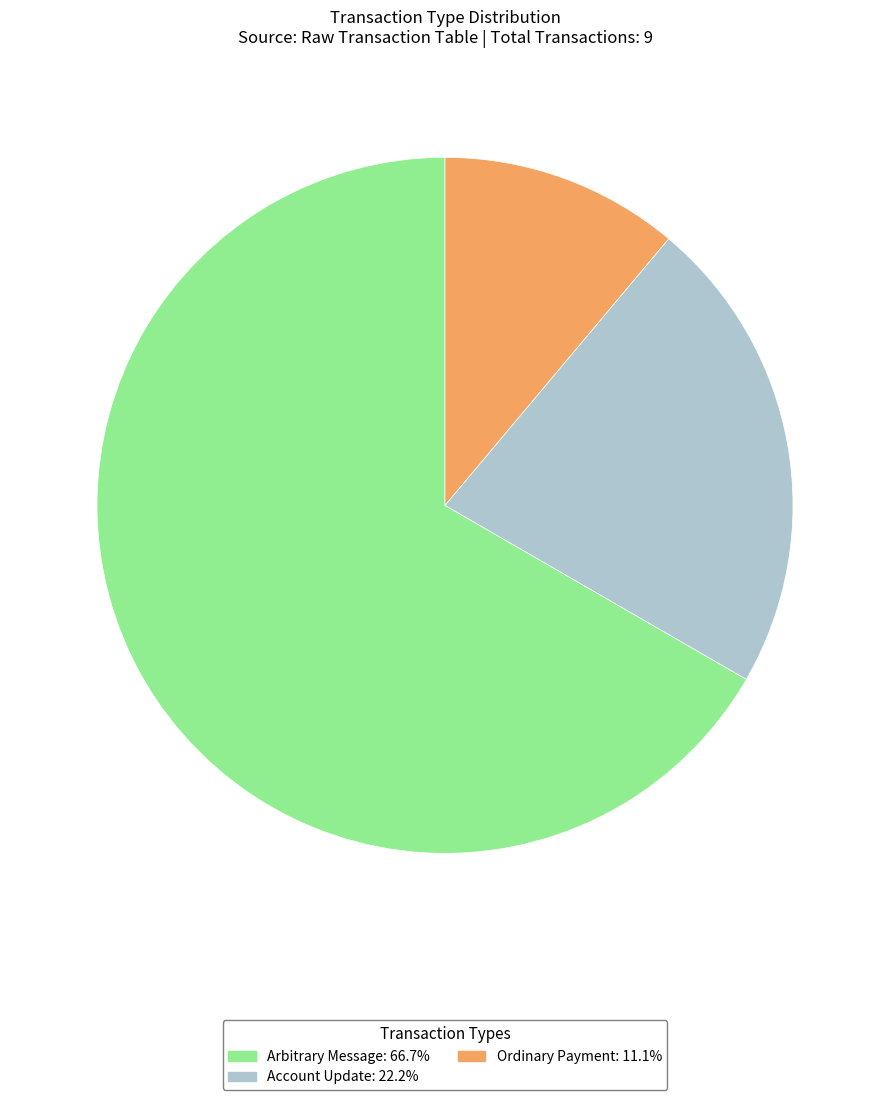

Is there any slice that represents more than half of the pie?

Yes